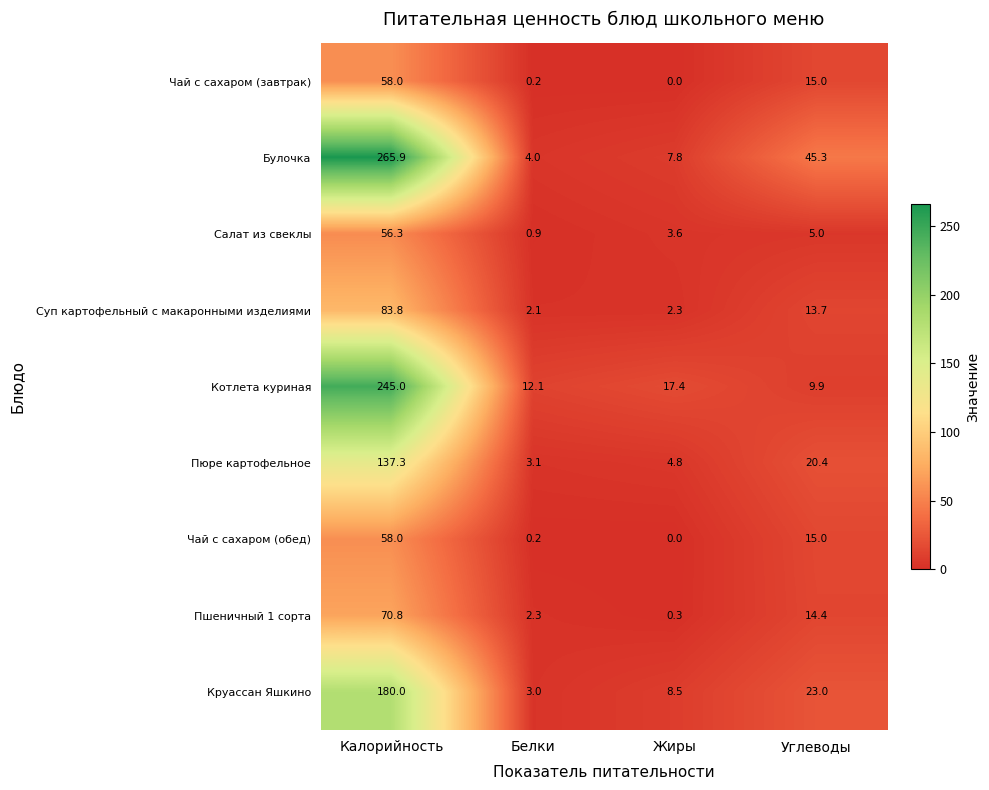

Which series has the largest total across all categories?

Булочка